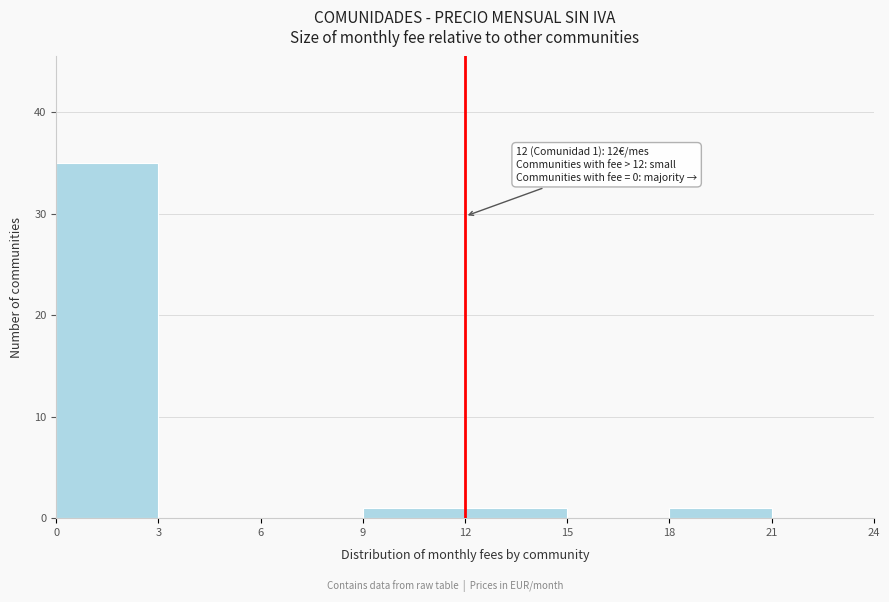

Over which range of the x-axis is the bar tallest?

0 to 3